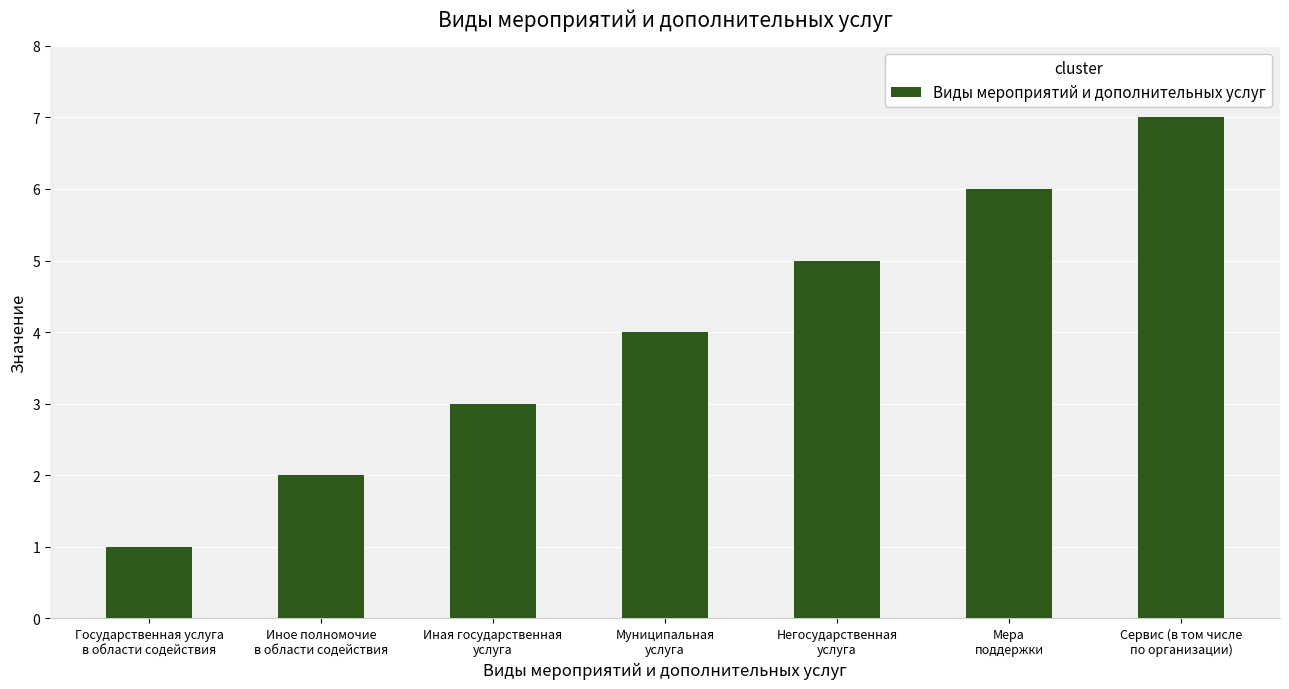

What is the change in value from Государственная услуга
в области содействия to Сервис (в том числе
по организации)?

+6